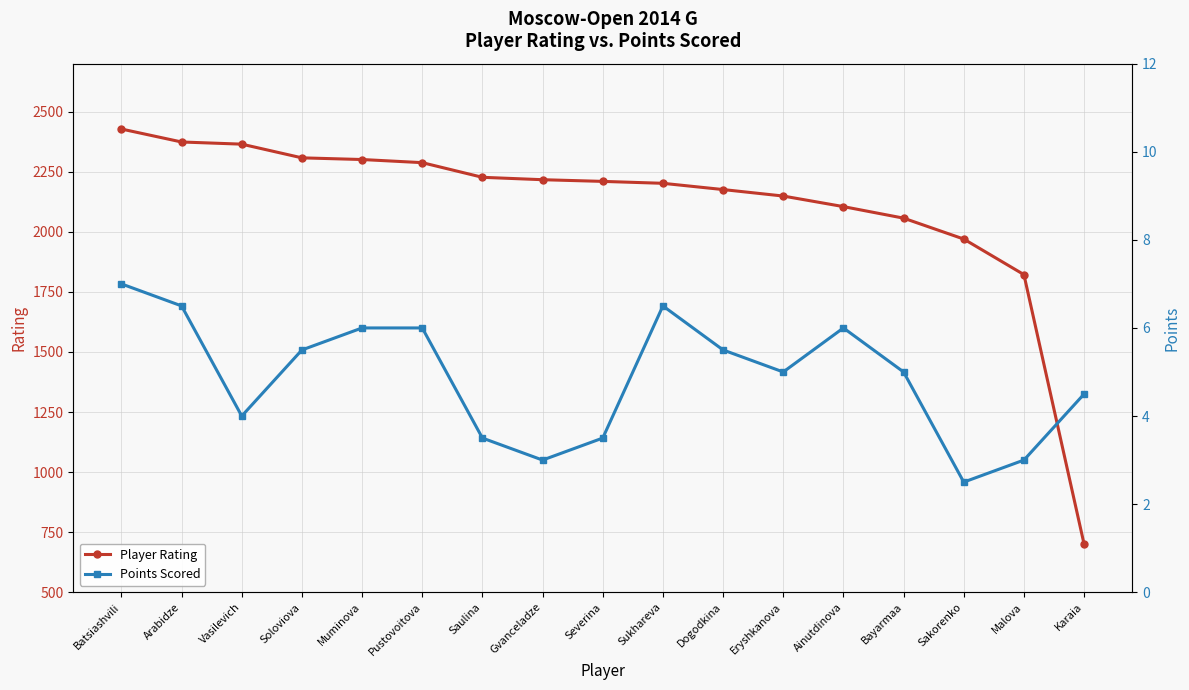

Read the Points Scored value at Sakorenko.

2.5